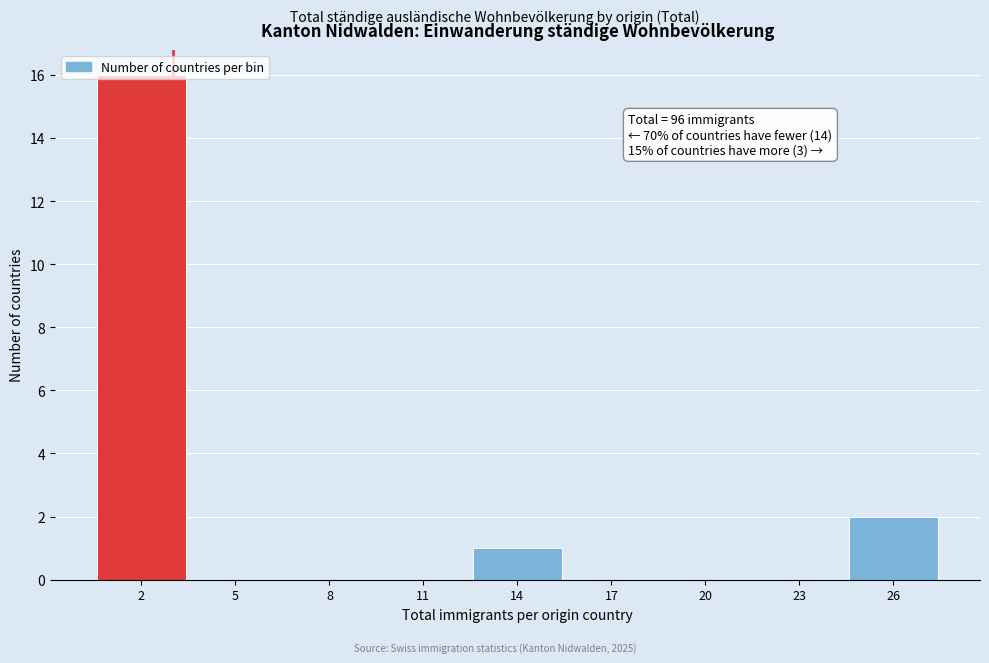

Over which range of the x-axis is the bar tallest?

0.5 to 3.5